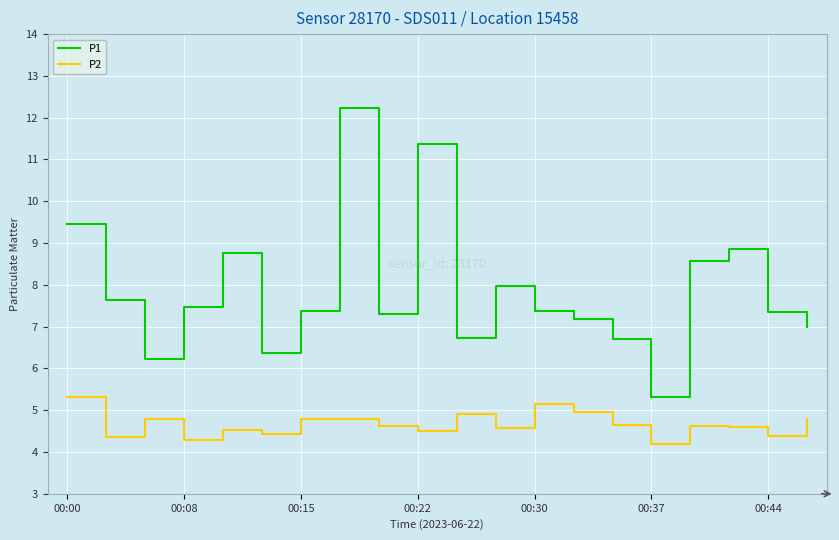

List the series in order of their peak value, highest first.

P1, P2